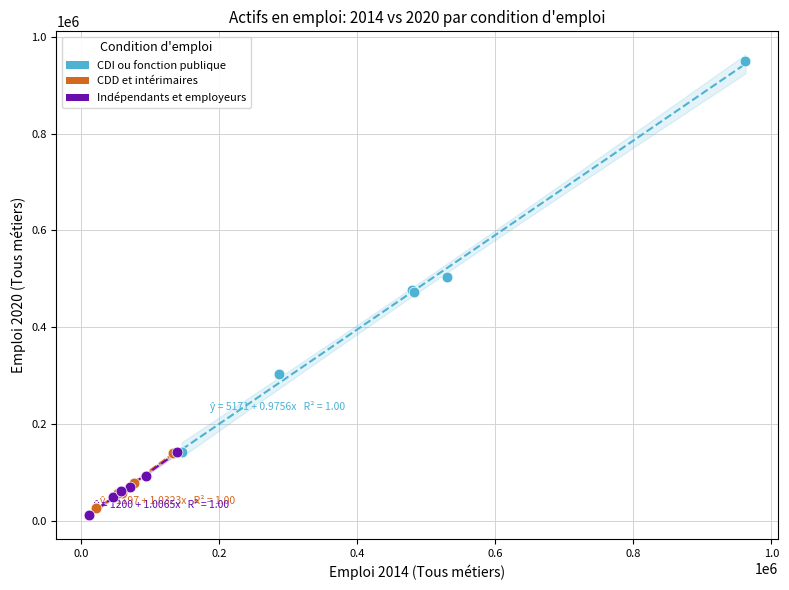

What are all the series names shown in the legend?

CDI ou fonction publique, CDD et intérimaires, Indépendants et employeurs